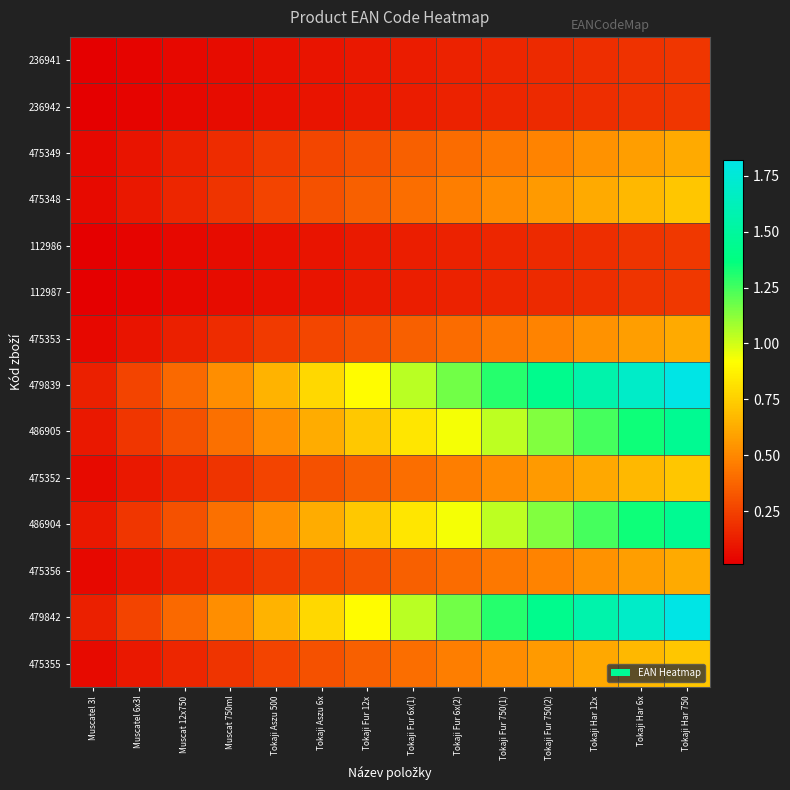

Between Muscat 750ml and Tokaji Fur 750(1), which series saw the biggest shift?

479839